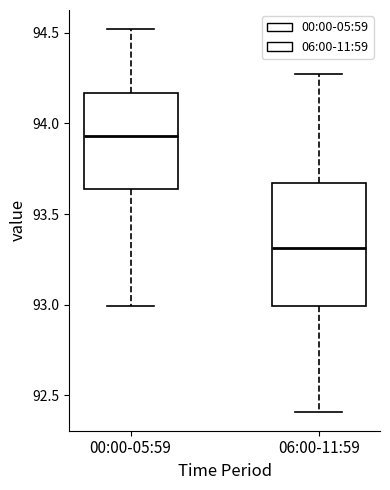

Which box's median line is the highest?

00:00-05:59